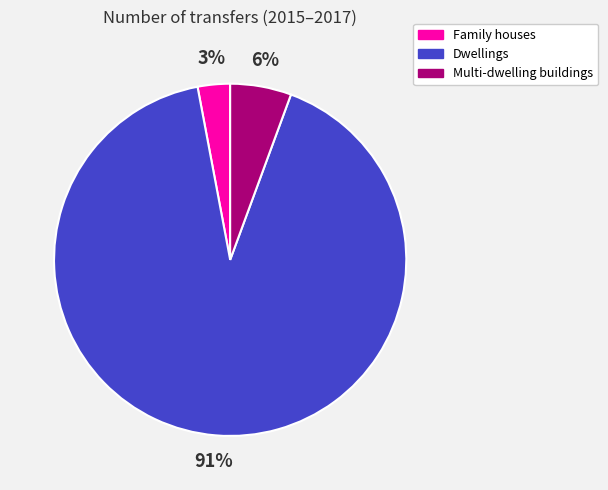

Does Dwellings represent more than half of the total?

Yes